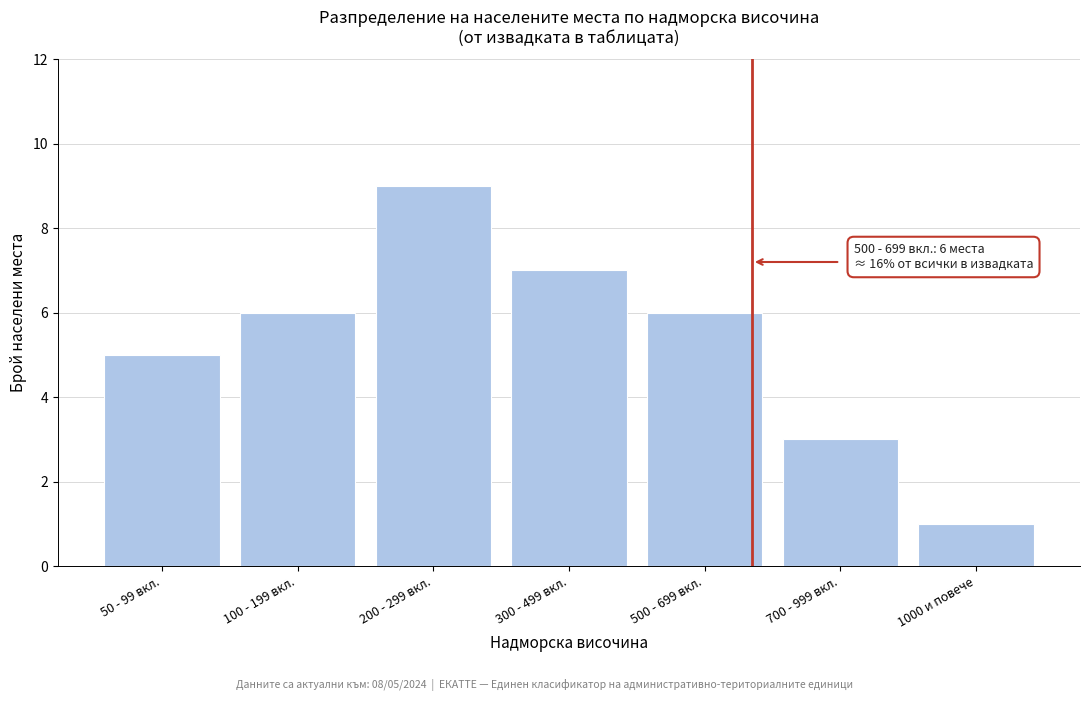

Reading left to right, transcribe all the data shown in this chart.

5	6	9	7	6	3	1